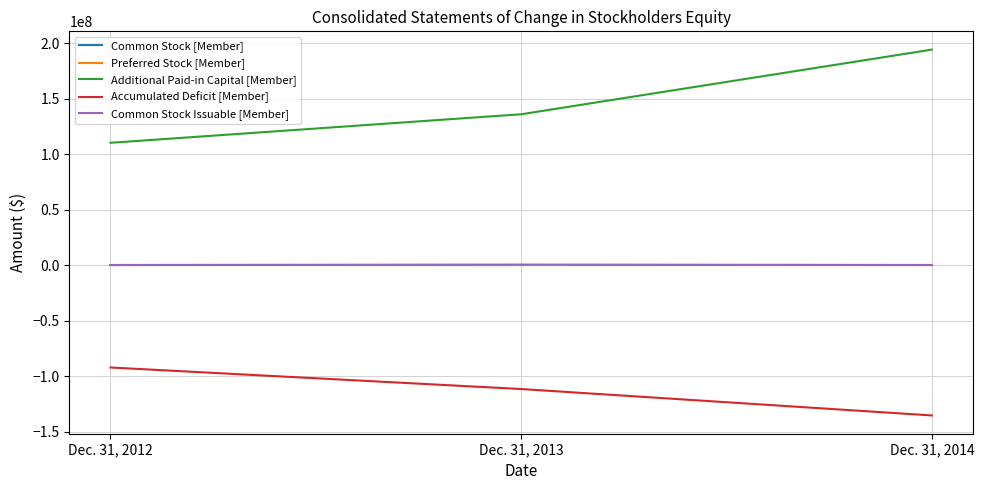

How many Additional Paid-in Capital [Member] values are between 110127113 and 194072572?

3